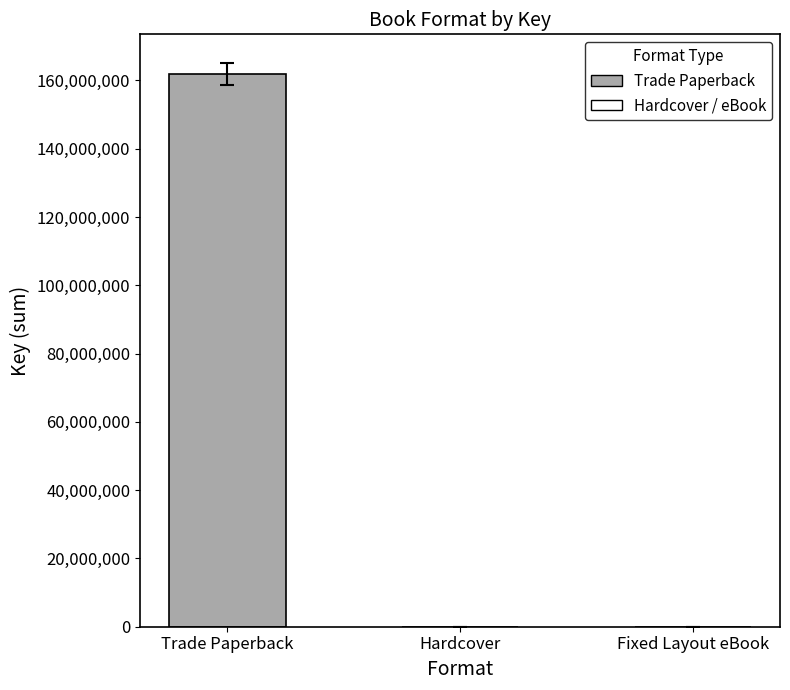

True or false: the data shows 7403 at Fixed Layout eBook.

True